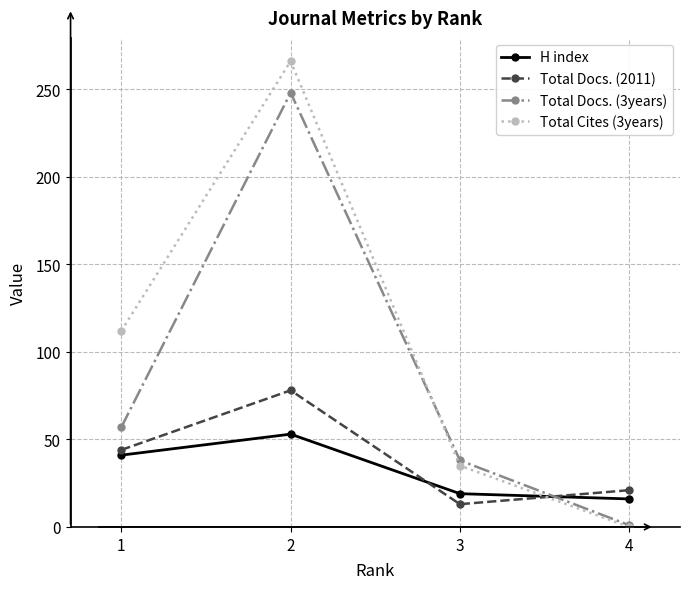

True or false: Total Cites (3years) has a value of 266 at 2.

True